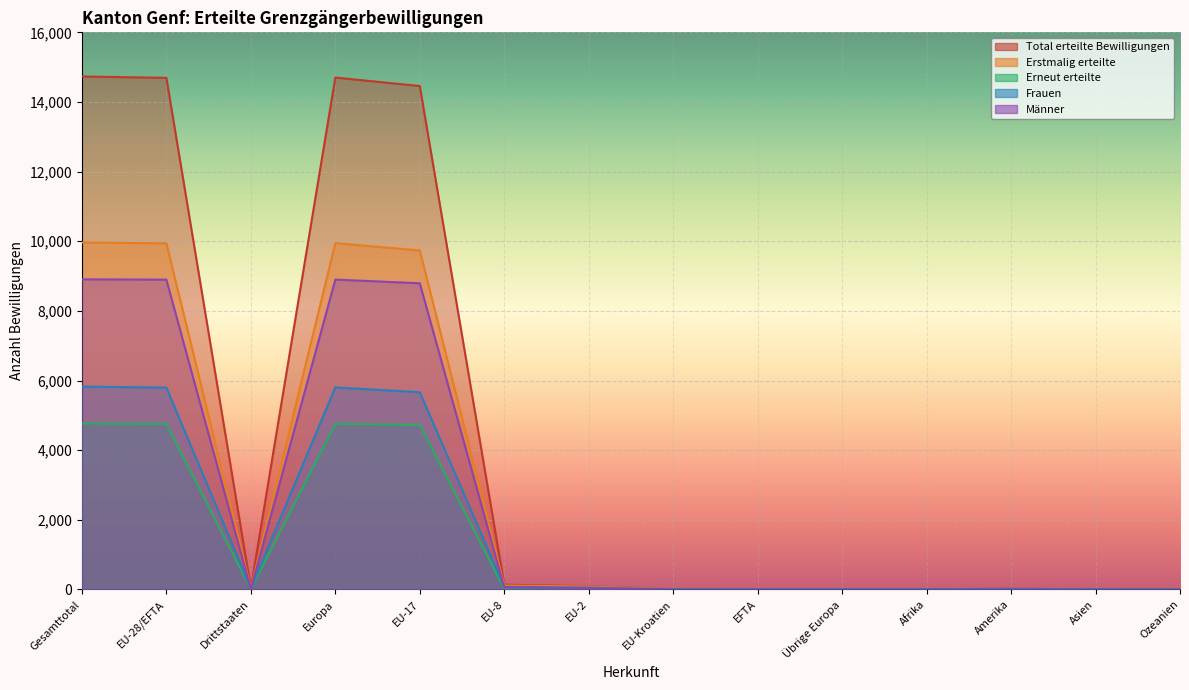

Does the chart display data point markers on the line(s)?

No